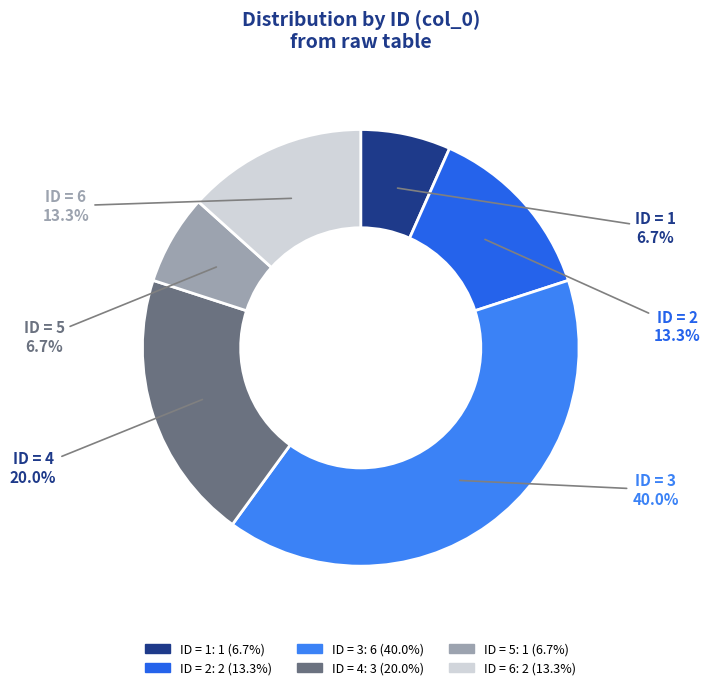

To the nearest percent, what is the difference between the largest and smallest slice percentages?

33%